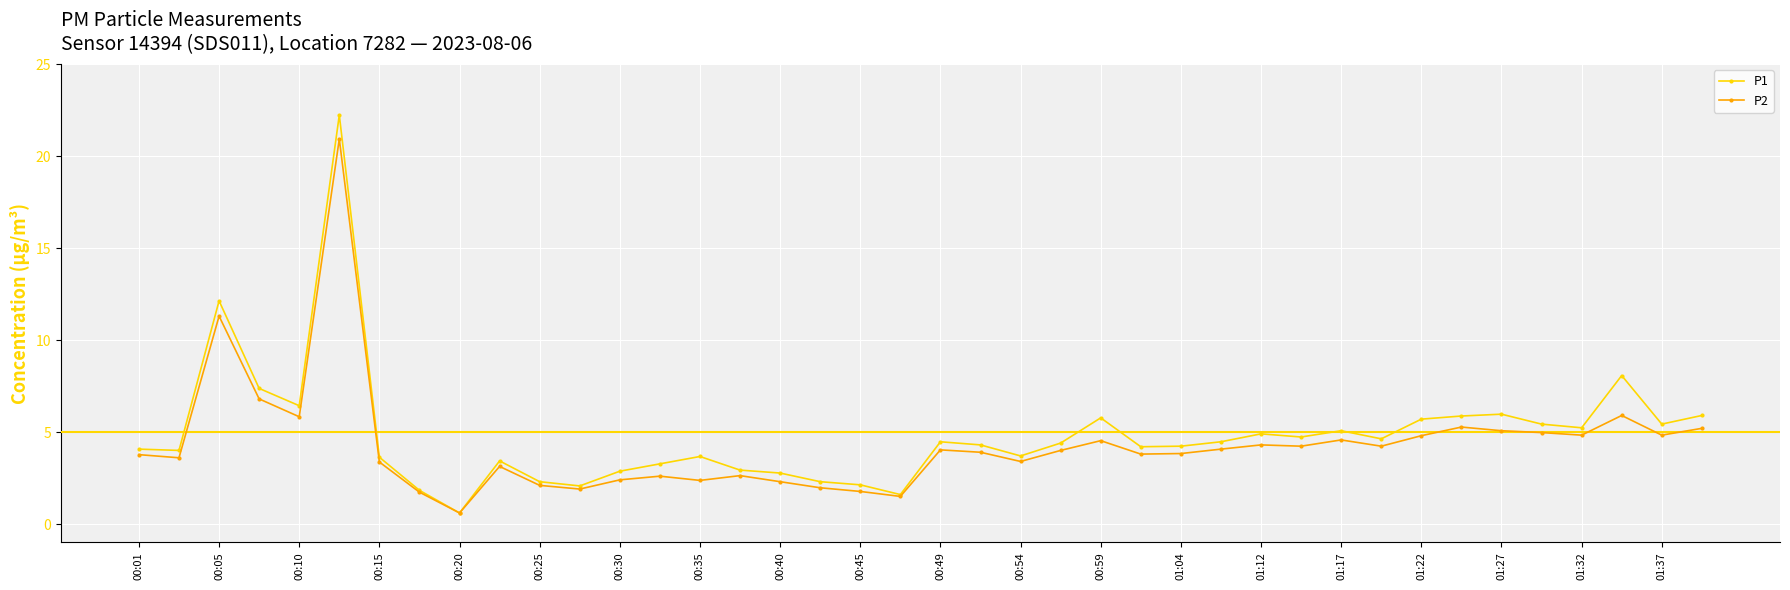

List the series in order of their peak value, highest first.

P1, P2